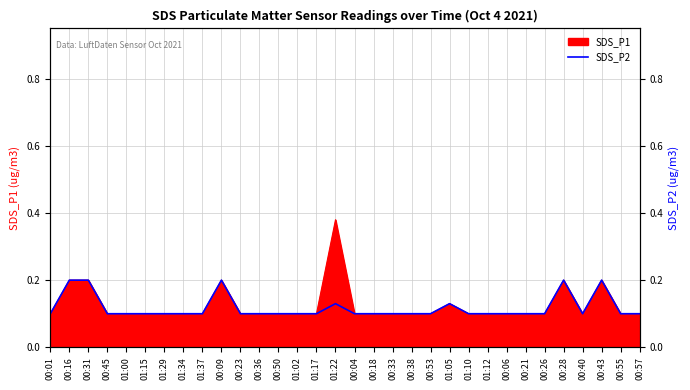

The value at 00:55 is 0.1. True or false?

True